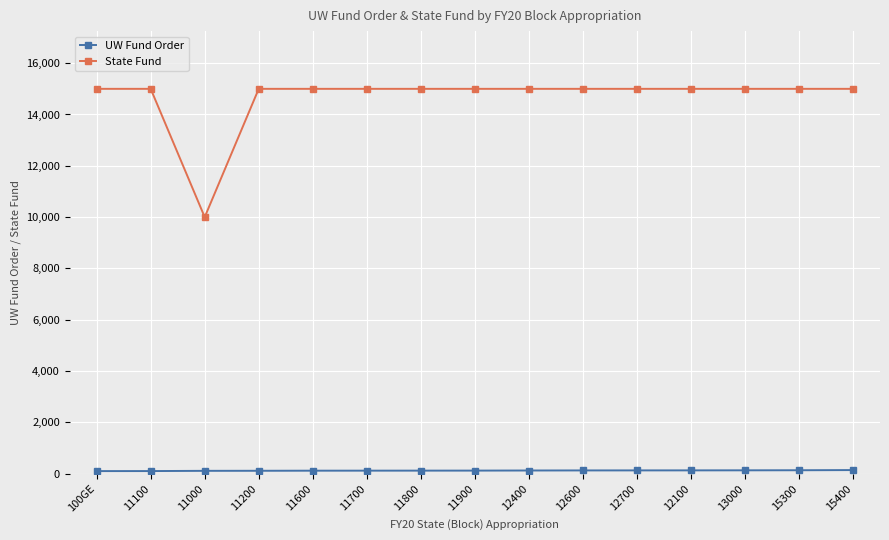

True or false: State Fund has a value of 15000 at 15400.

True